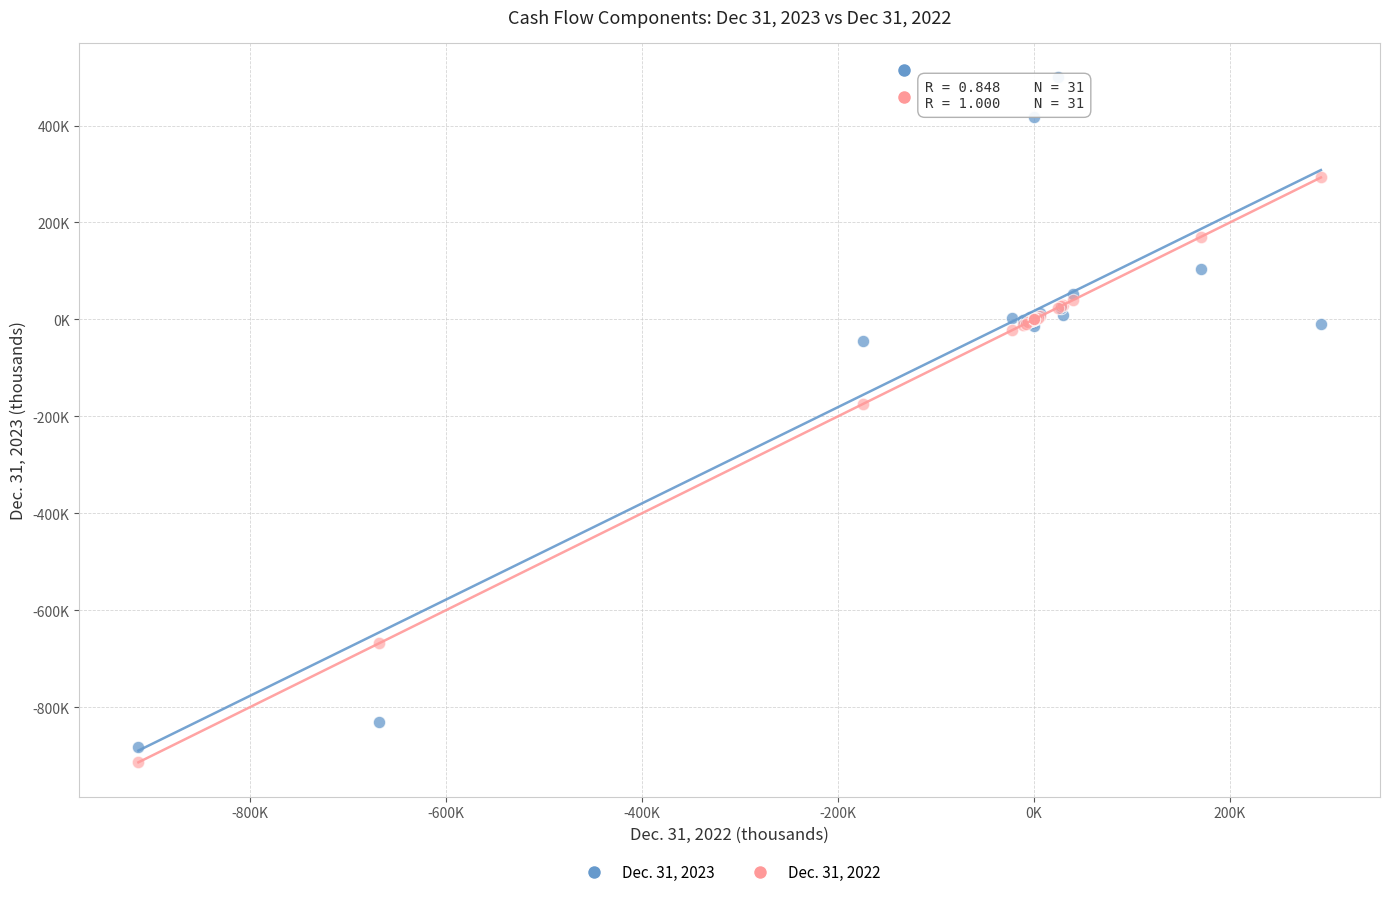

Which series reaches the maximum Y coordinate?

Dec. 31, 2023